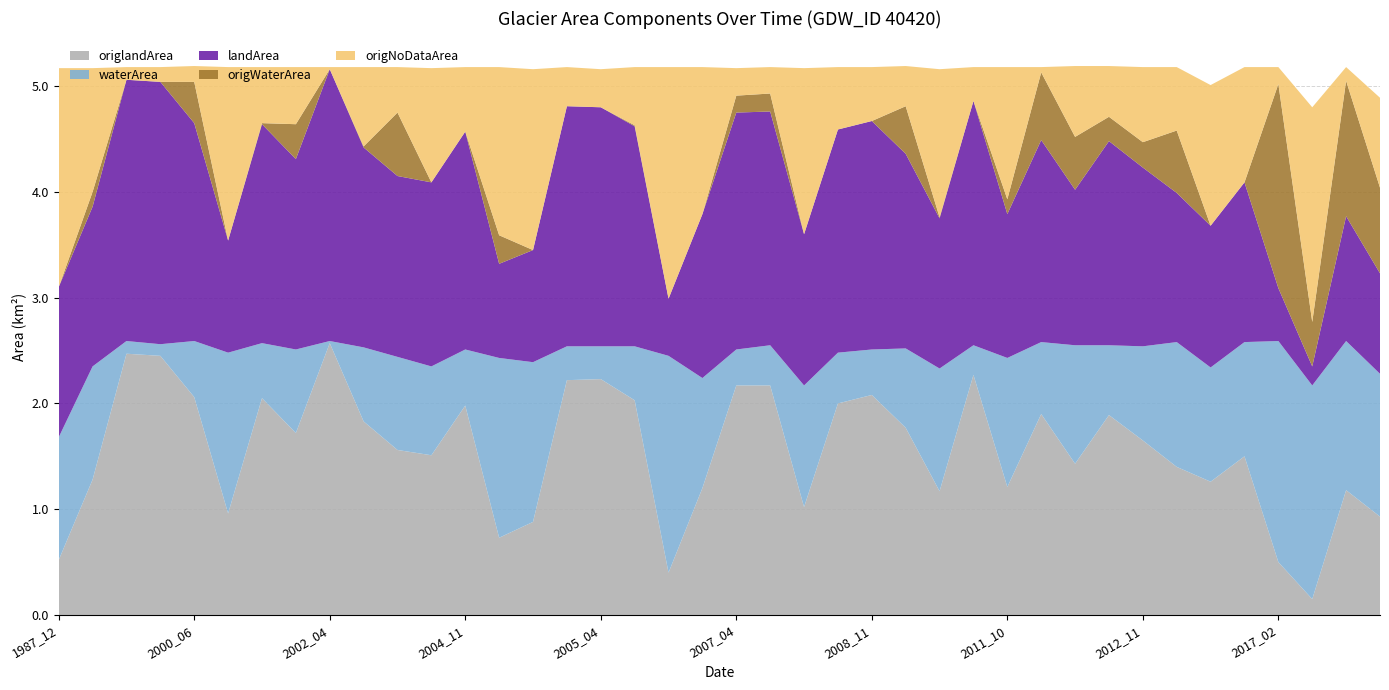

Reading left to right, list all the values displayed in this chart.

origlandArea: 1987_12=0.5	1990_11=1.3	1998_03=2.5	1999_10=2.5	2000_06=2.1	2000_11=1.0	2000_12=2.0	2001_12=1.7	2002_04=2.6	2002_10=1.8	2004_01=1.6	2004_10=1.5	2004_11=2.0	2005_01=0.7	2005_02=0.9	2005_03=2.2	2005_04=2.2	2005_11=2.0	2006_01=0.4	2007_01=1.2	2007_04=2.2	2007_11=2.2	2008_01=1.0	2008_02=2.0	2008_11=2.1	2009_01=1.8	2009_11=1.2	2010_04=2.3	2011_10=1.2	2011_11=1.9	2011_12=1.4	2012_02=1.9	2012_11=1.6	2013_01=1.4	2014_07=1.3	2015_06=1.5	2017_02=0.5	2017_07=0.1	2017_10=1.2	2021_08=0.9
waterArea: 1987_12=1.2	1990_11=1.1	1998_03=0.1	1999_10=0.1	2000_06=0.5	2000_11=1.5	2000_12=0.5	2001_12=0.8	2002_04=0.0	2002_10=0.7	2004_01=0.9	2004_10=0.8	2004_11=0.5	2005_01=1.7	2005_02=1.5	2005_03=0.3	2005_04=0.3	2005_11=0.5	2006_01=2.0	2007_01=1.0	2007_04=0.3	2007_11=0.4	2008_01=1.1	2008_02=0.5	2008_11=0.4	2009_01=0.8	2009_11=1.2	2010_04=0.3	2011_10=1.2	2011_11=0.7	2011_12=1.1	2012_02=0.7	2012_11=0.9	2013_01=1.2	2014_07=1.1	2015_06=1.1	2017_02=2.1	2017_07=2.0	2017_10=1.4	2021_08=1.4
landArea: 1987_12=1.4	1990_11=1.5	1998_03=2.5	1999_10=2.5	2000_06=2.1	2000_11=1.1	2000_12=2.1	2001_12=1.8	2002_04=2.6	2002_10=1.9	2004_01=1.7	2004_10=1.7	2004_11=2.1	2005_01=0.9	2005_02=1.1	2005_03=2.3	2005_04=2.3	2005_11=2.1	2006_01=0.5	2007_01=1.6	2007_04=2.2	2007_11=2.2	2008_01=1.4	2008_02=2.1	2008_11=2.2	2009_01=1.8	2009_11=1.4	2010_04=2.3	2011_10=1.4	2011_11=1.9	2011_12=1.5	2012_02=1.9	2012_11=1.7	2013_01=1.4	2014_07=1.3	2015_06=1.5	2017_02=0.5	2017_07=0.2	2017_10=1.2	2021_08=0.9
origWaterArea: 1987_12=0.0	1990_11=0.1	1998_03=0.0	1999_10=0.0	2000_06=0.4	2000_11=0.0	2000_12=0.0	2001_12=0.3	2002_04=0.0	2002_10=0.0	2004_01=0.6	2004_10=0.0	2004_11=0.0	2005_01=0.3	2005_02=0.0	2005_03=0.0	2005_04=0.0	2005_11=0.0	2006_01=0.0	2007_01=0.0	2007_04=0.2	2007_11=0.2	2008_01=0.0	2008_02=0.0	2008_11=0.0	2009_01=0.5	2009_11=0.0	2010_04=0.0	2011_10=0.1	2011_11=0.6	2011_12=0.5	2012_02=0.2	2012_11=0.2	2013_01=0.6	2014_07=0.0	2015_06=0.0	2017_02=1.9	2017_07=0.4	2017_10=1.3	2021_08=0.8
origNoDataArea: 1987_12=2.1	1990_11=1.2	1998_03=0.1	1999_10=0.1	2000_06=0.1	2000_11=1.6	2000_12=0.5	2001_12=0.5	2002_04=0.0	2002_10=0.8	2004_01=0.4	2004_10=1.1	2004_11=0.6	2005_01=1.6	2005_02=1.7	2005_03=0.4	2005_04=0.4	2005_11=0.6	2006_01=2.2	2007_01=1.4	2007_04=0.3	2007_11=0.2	2008_01=1.6	2008_02=0.6	2008_11=0.5	2009_01=0.4	2009_11=1.4	2010_04=0.3	2011_10=1.2	2011_11=0.1	2011_12=0.7	2012_02=0.5	2012_11=0.7	2013_01=0.6	2014_07=1.3	2015_06=1.1	2017_02=0.2	2017_07=2.0	2017_10=0.1	2021_08=0.8